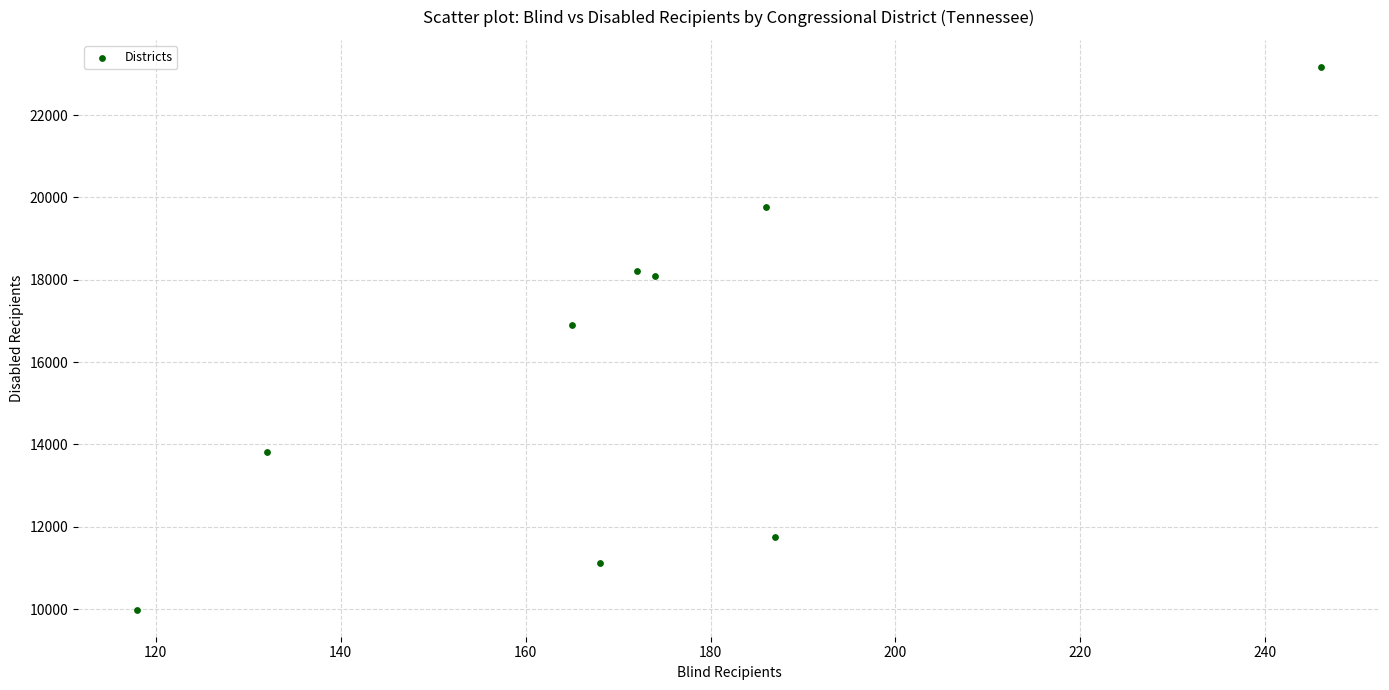

What Y value in the scatter plot is closest to 16578?

16893